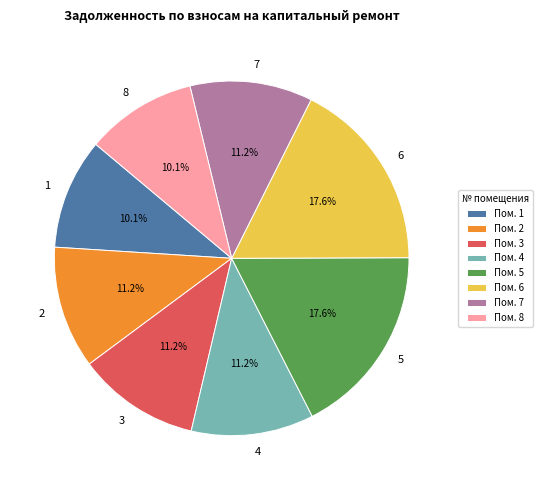

To the nearest percent, what is the difference between the 2 and 8 slice percentages?

1%